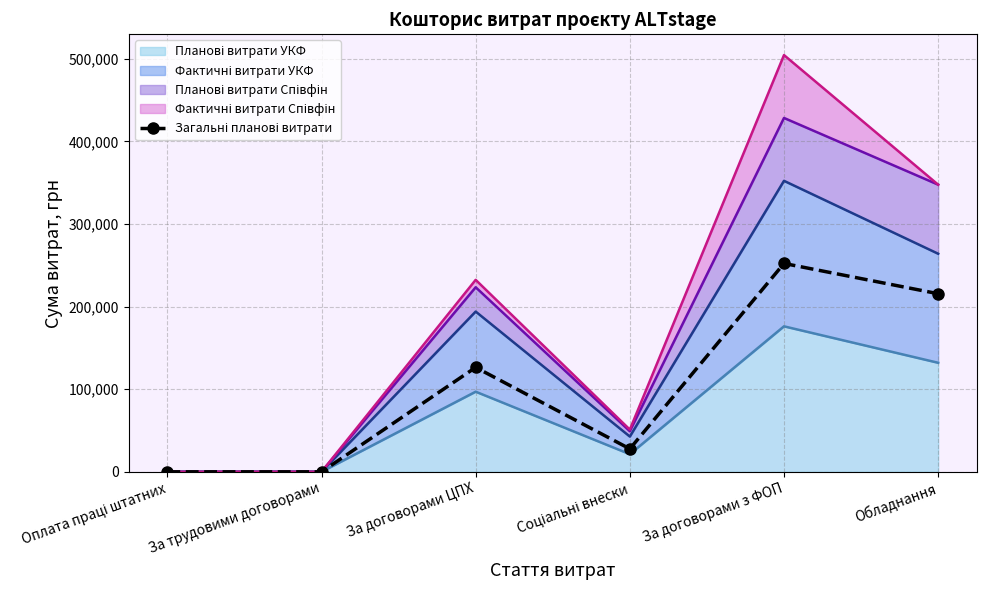

Rank the categories by value from lowest to highest.

Оплата праці штатних, За трудовими договорами, Соціальні внески, За договорами ЦПХ, Обладнання, За договорами з ФОП